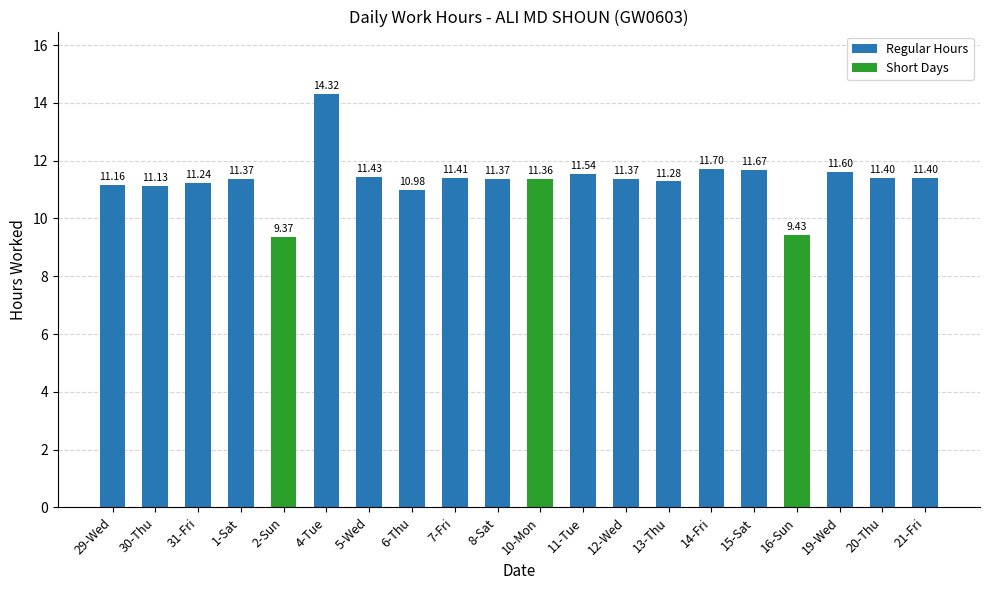

Where is the data nearest to the value 11?

6-Thu